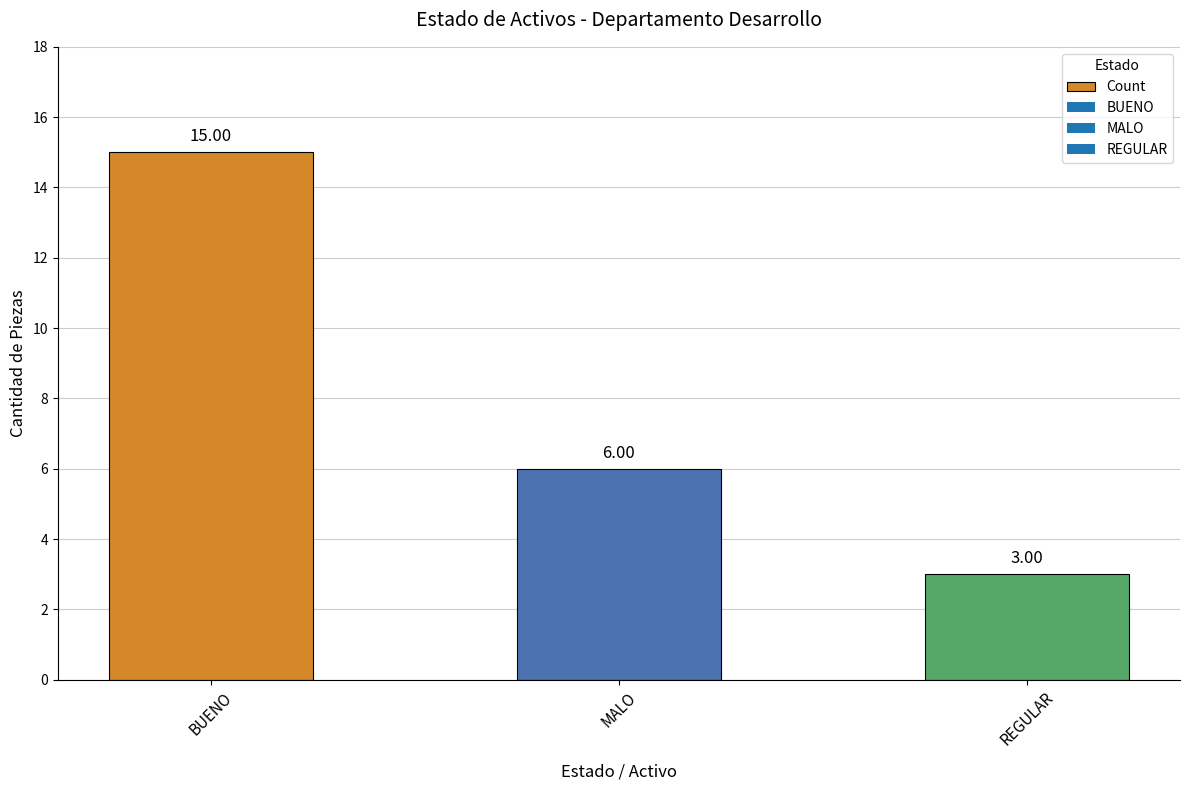

What is the label of the 2nd bar from the right?

MALO